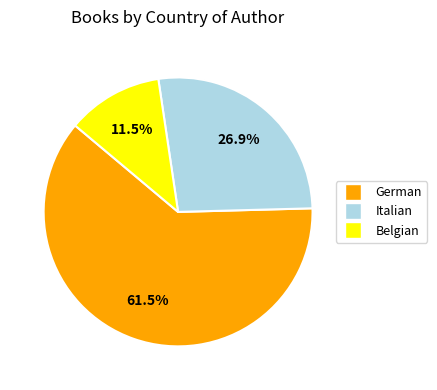

Which category has the smallest portion of the pie?

Belgian